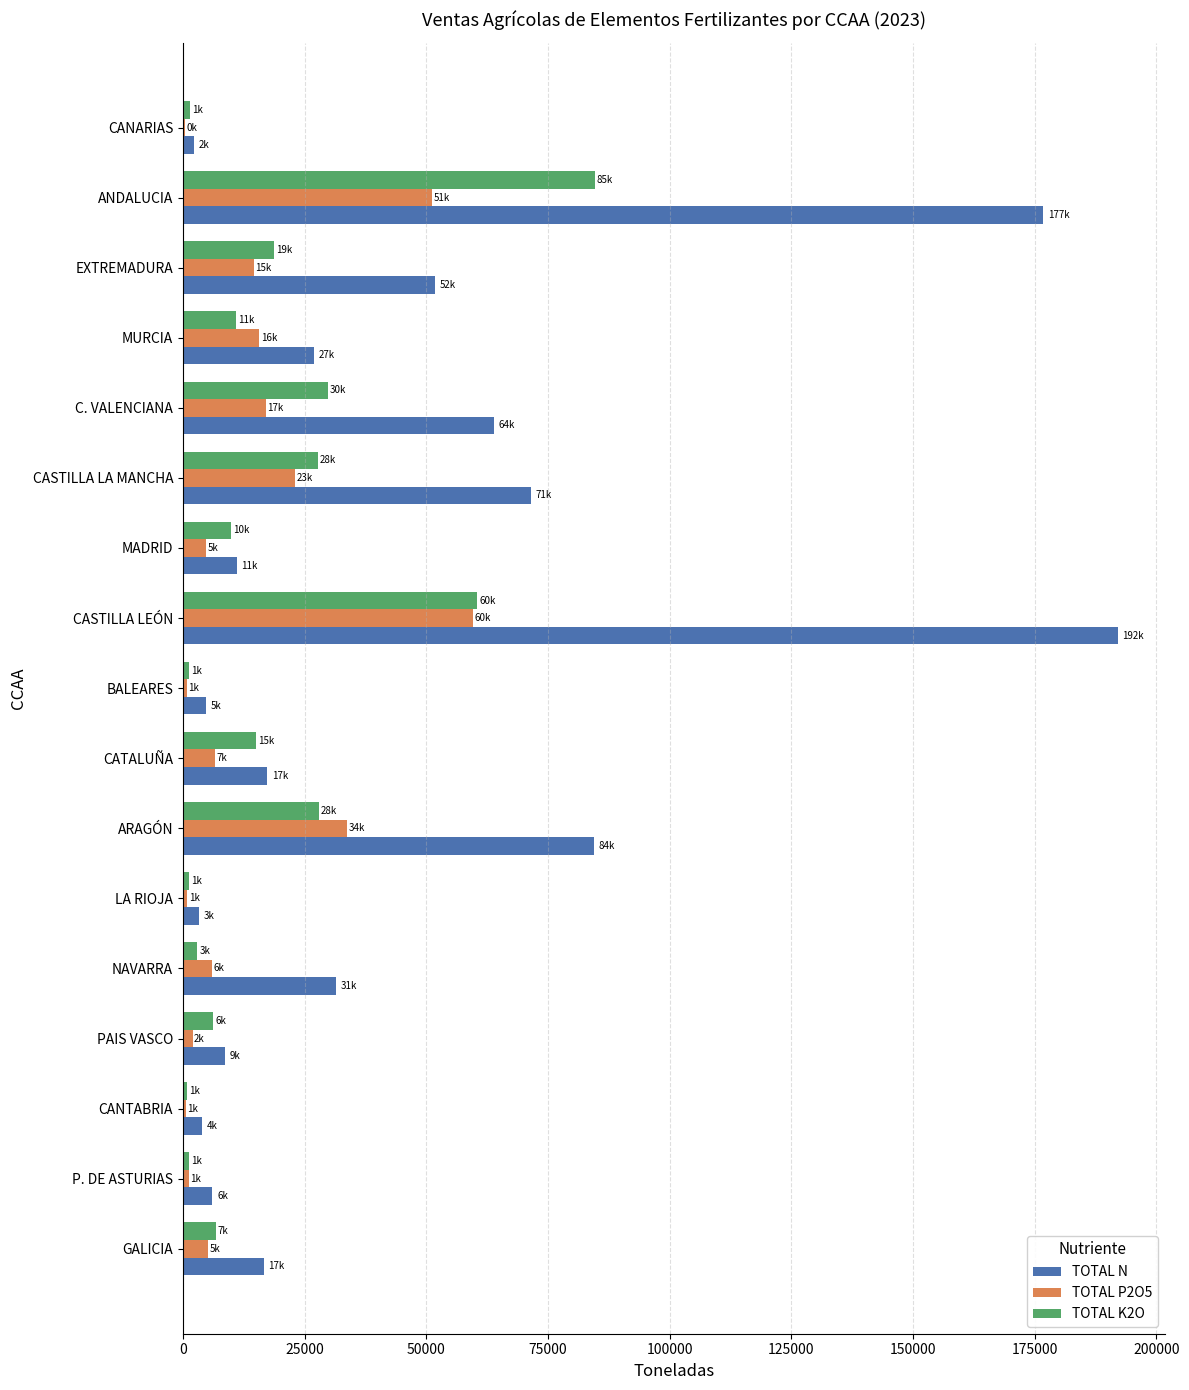

Count the number of categories in the chart.

17